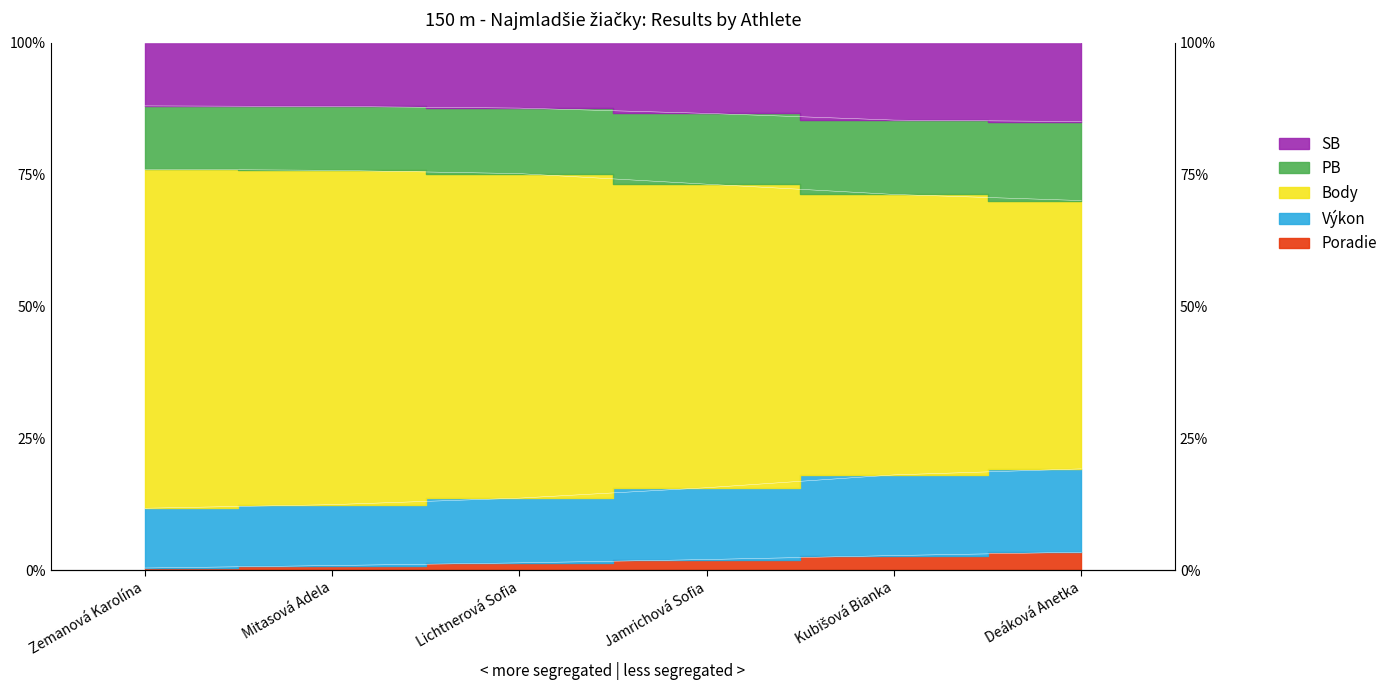

List the labels in order of Poradie value, largest first.

Deáková Anetka, Kubišová Bianka, Jamrichová Sofia, Lichtnerová Sofia, Mitasová Adela, Zemanová Karolína